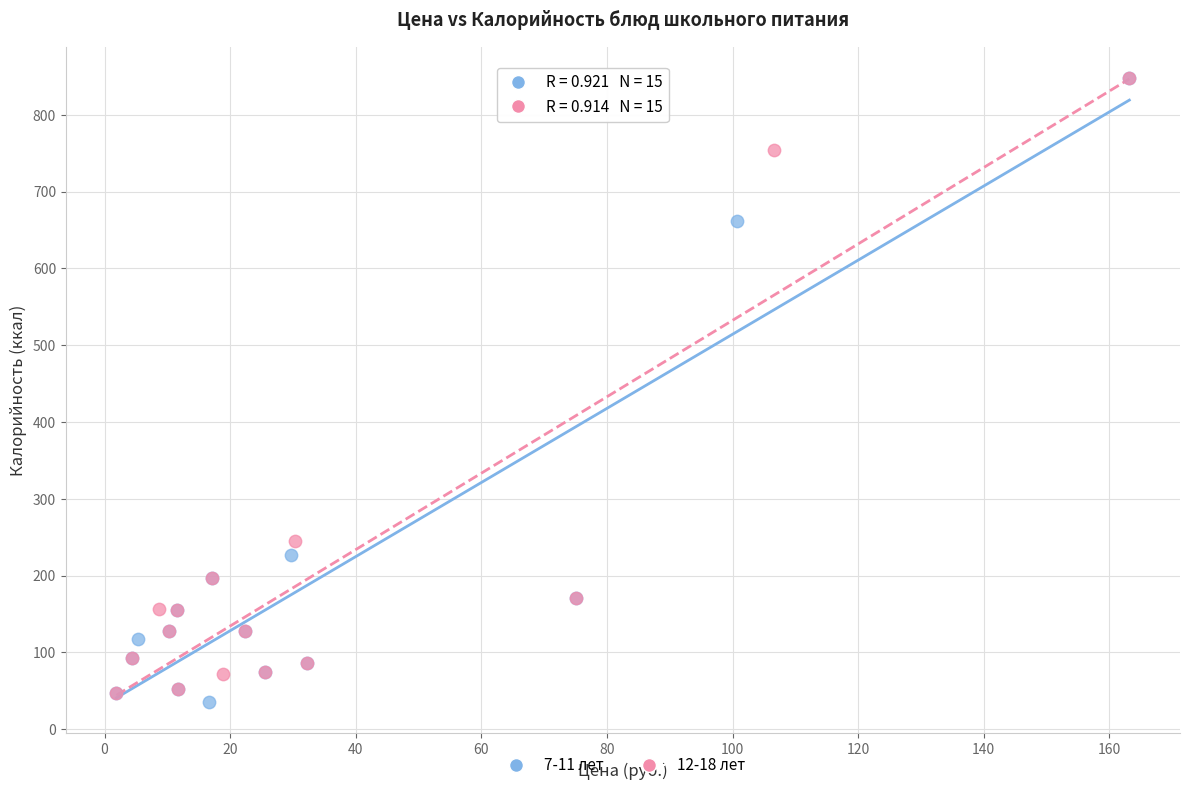

Which series has the largest Y range (max minus min)?

7-11 лет